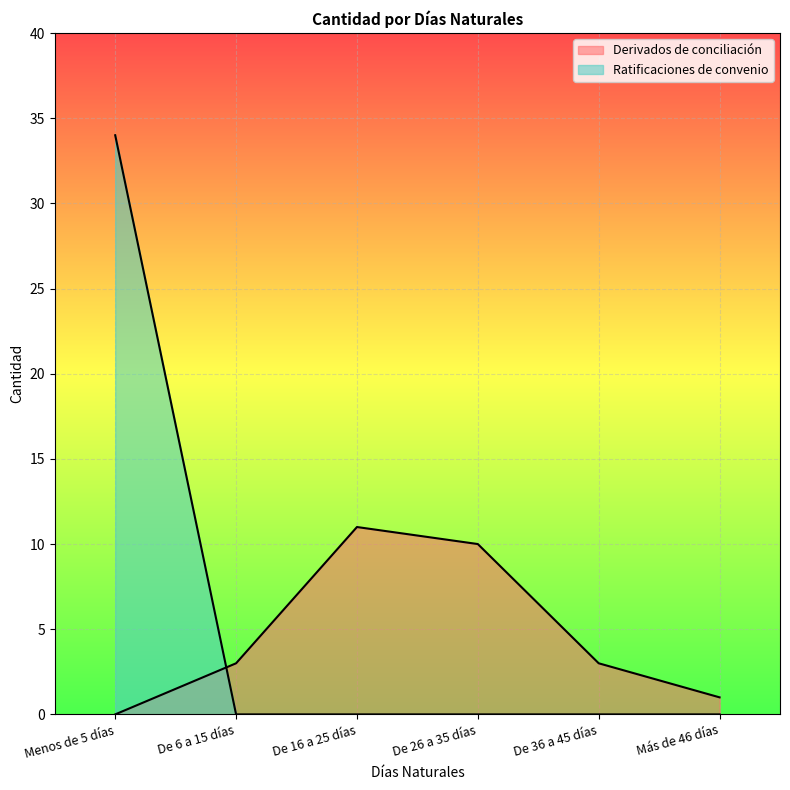

What position from the left is Menos de 5 días?

1